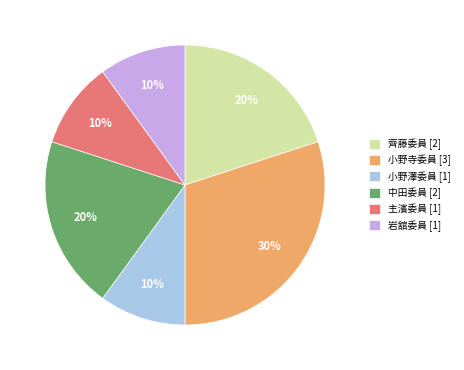

Is 小野寺委員 the majority of the pie?

No